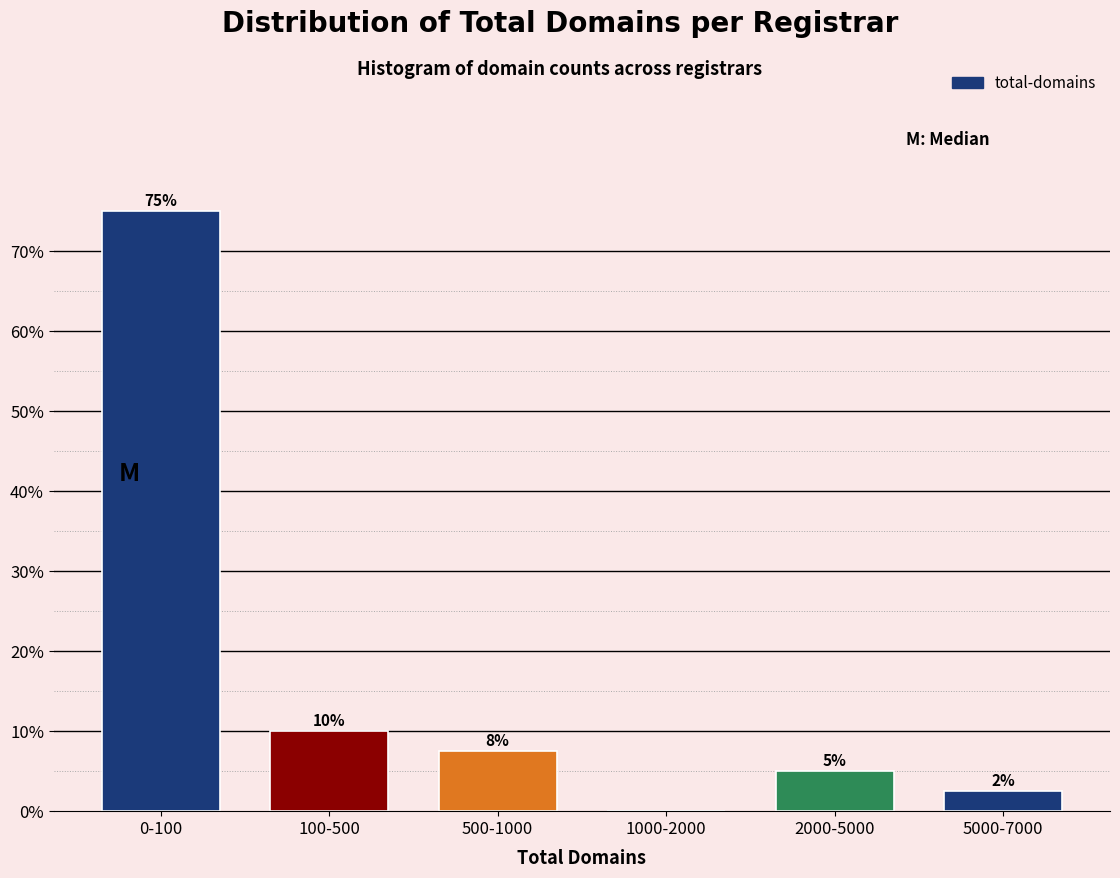

Which label corresponds to the largest value in the chart?

0-100